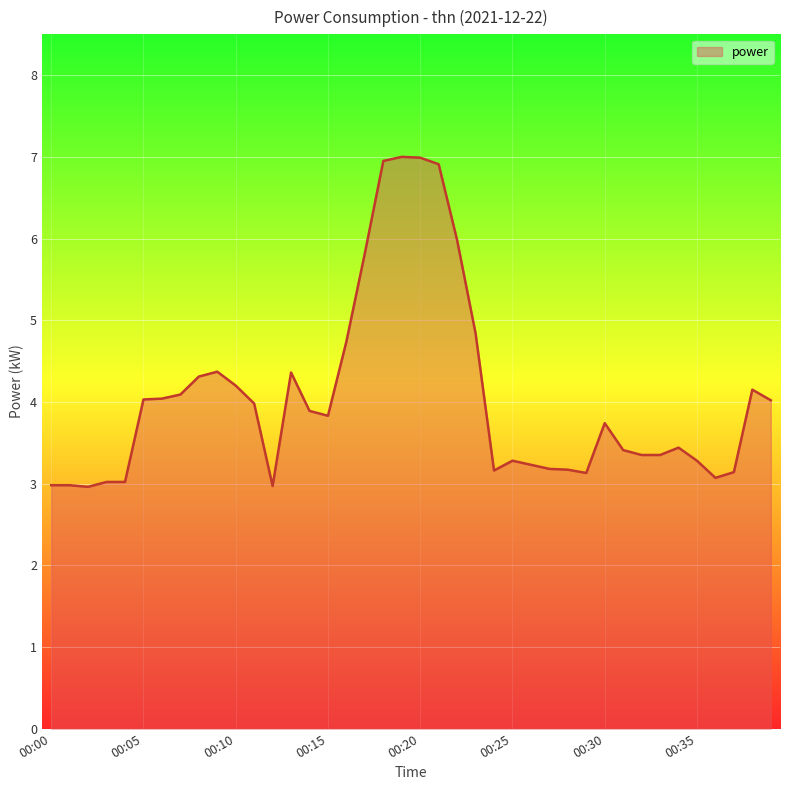

What is the smallest value displayed?

3.0